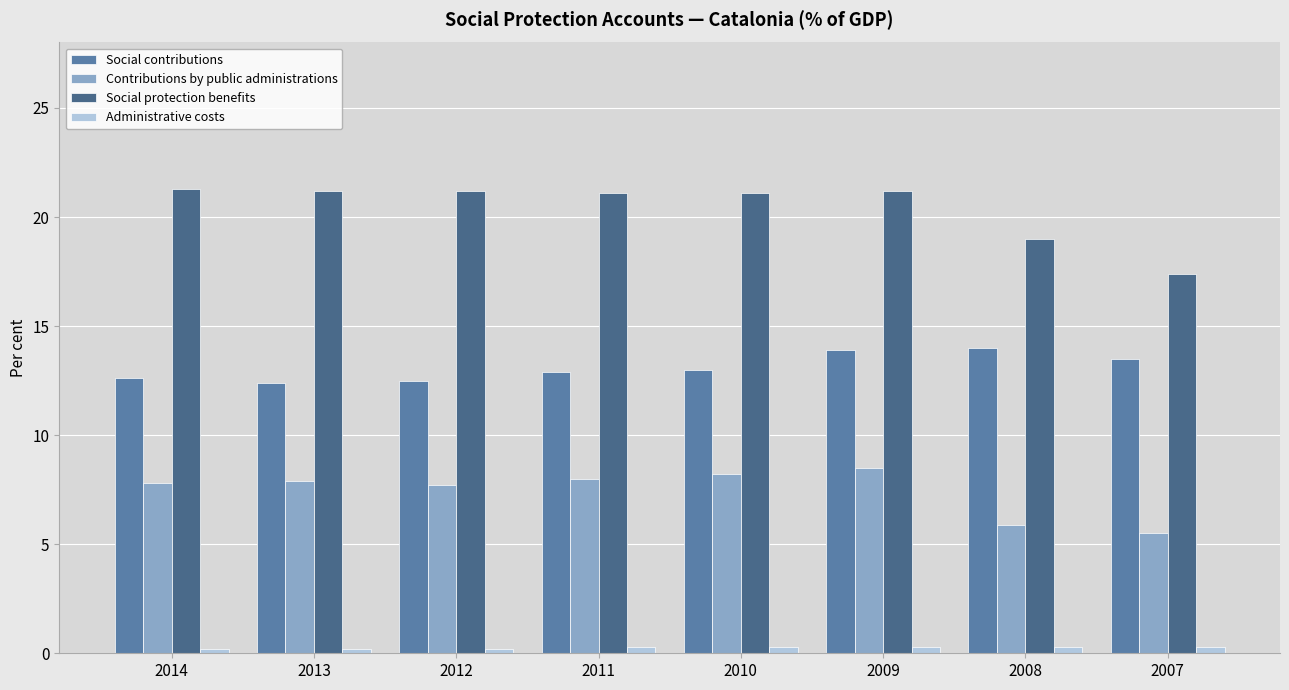

True or false: Administrative costs has a value of 0.3 at 2009.

True